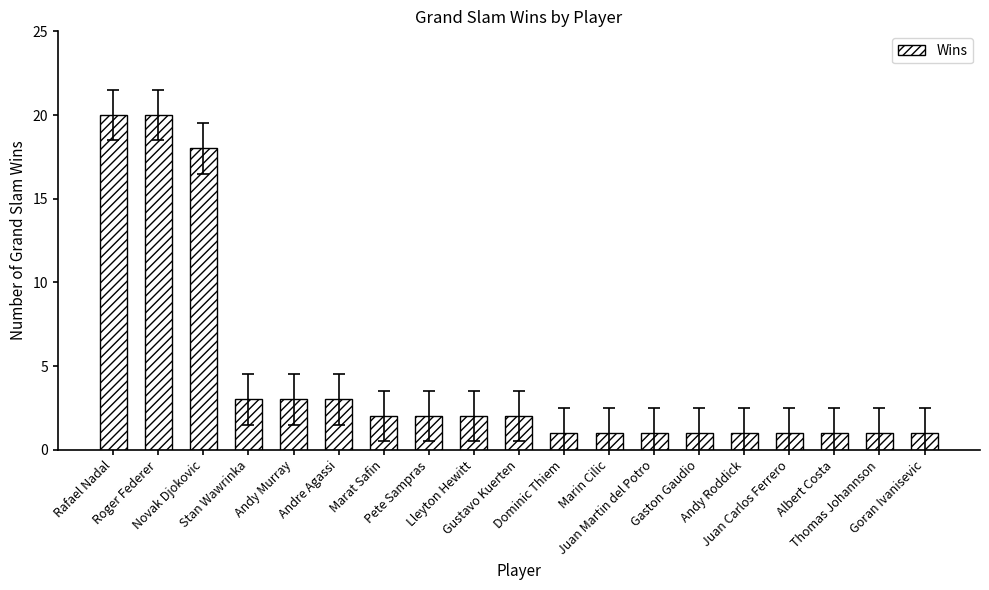

Does the chart contain any negative values?

No